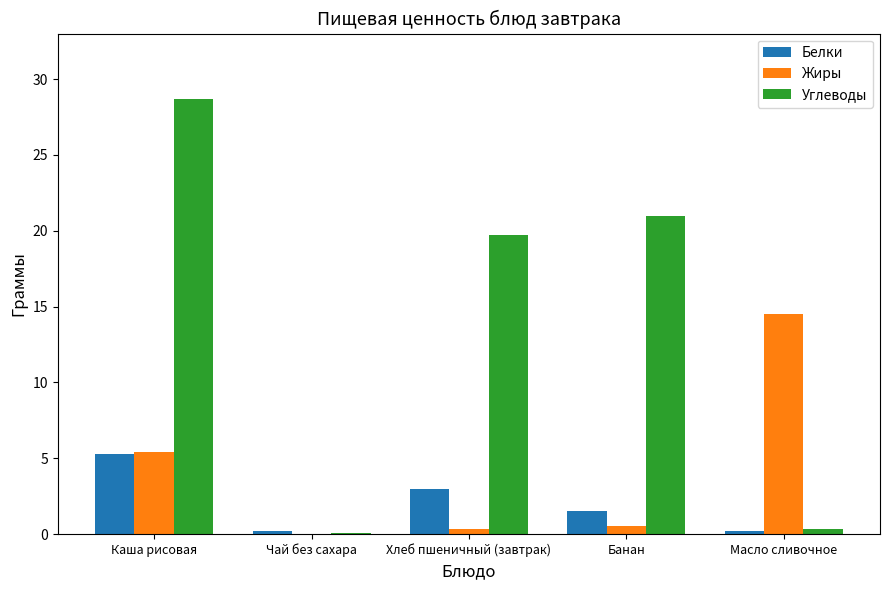

Between Чай без сахара and Хлеб пшеничный (завтрак), which series saw the biggest shift?

Углеводы